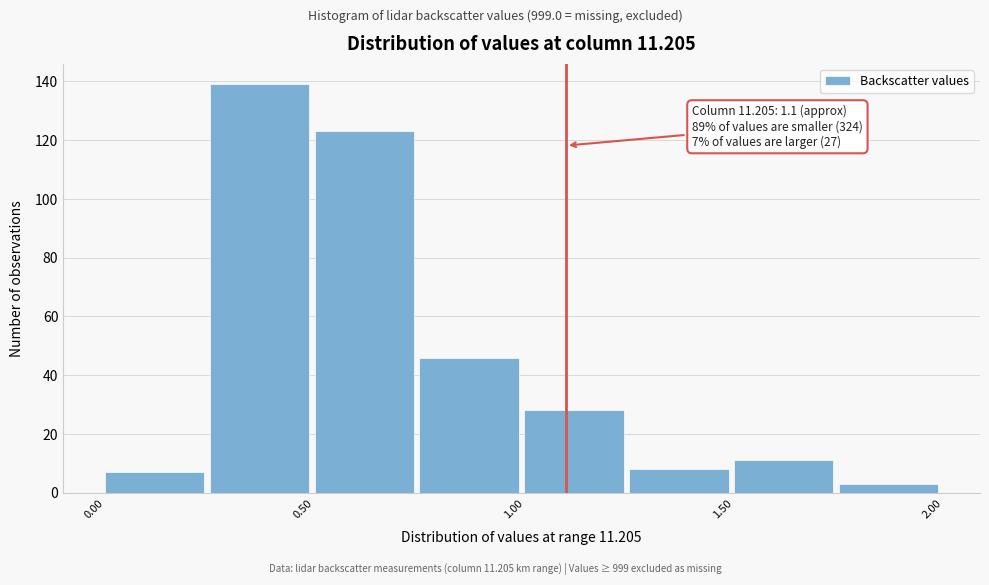

Over which range of the x-axis is the bar tallest?

0.25 to 0.50